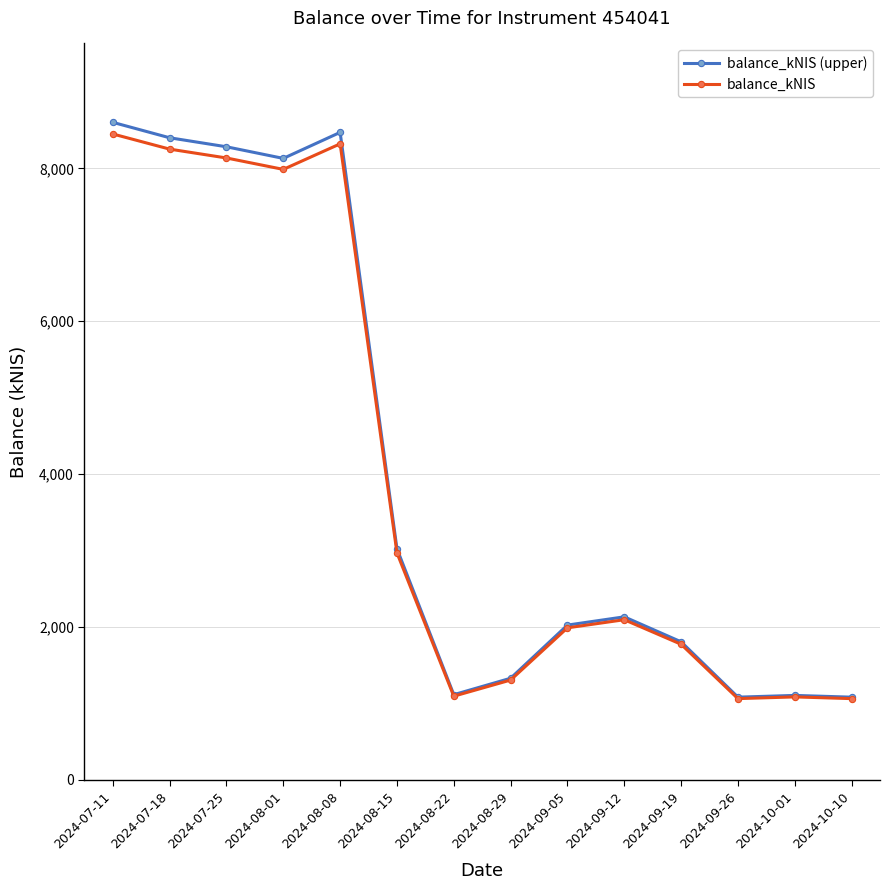

Does the chart display data point markers on the line(s)?

Yes